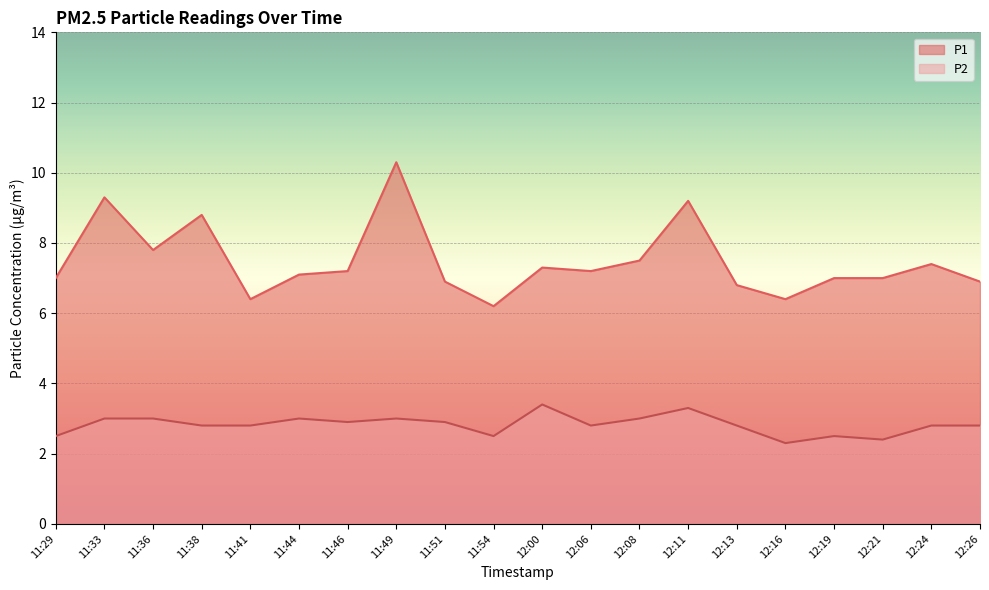

How many data points in P1 are above 7?

11